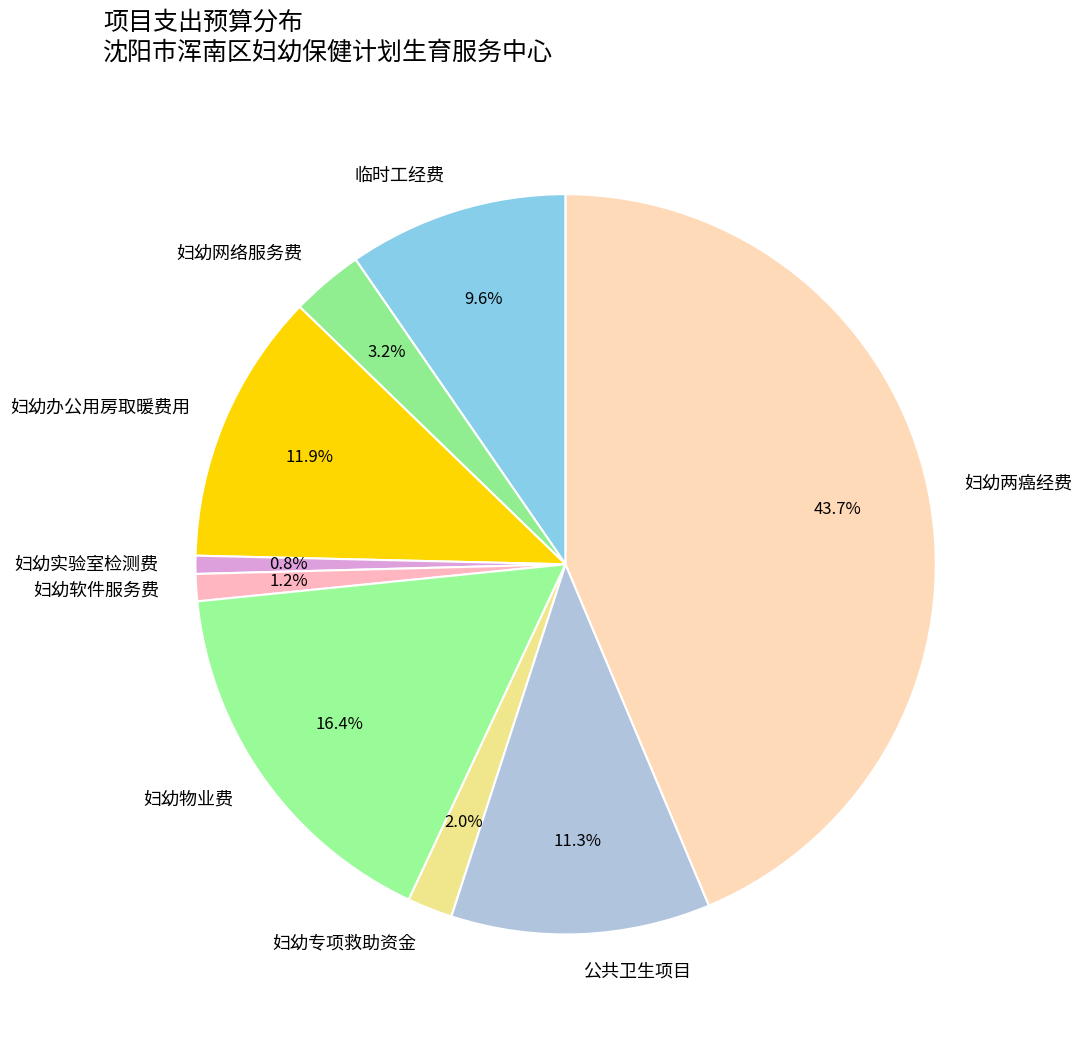

To the nearest percent, what percentage of the pie is 临时工经费?

10%